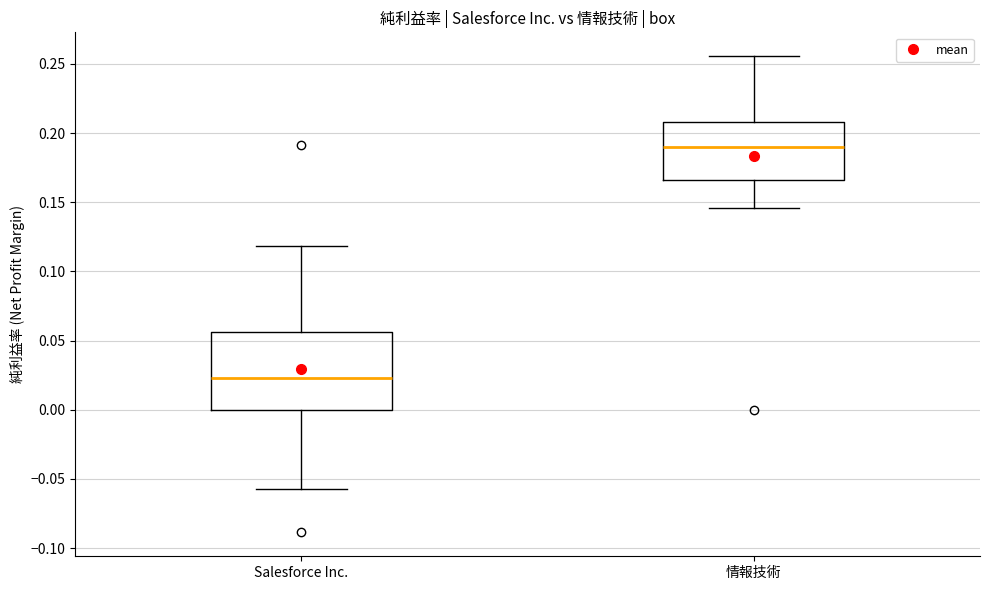

Where does the median line of the box for 情報技術 sit on the y-axis? The values are not printed on the chart, so give them approximately, as read against the axis.

0.190